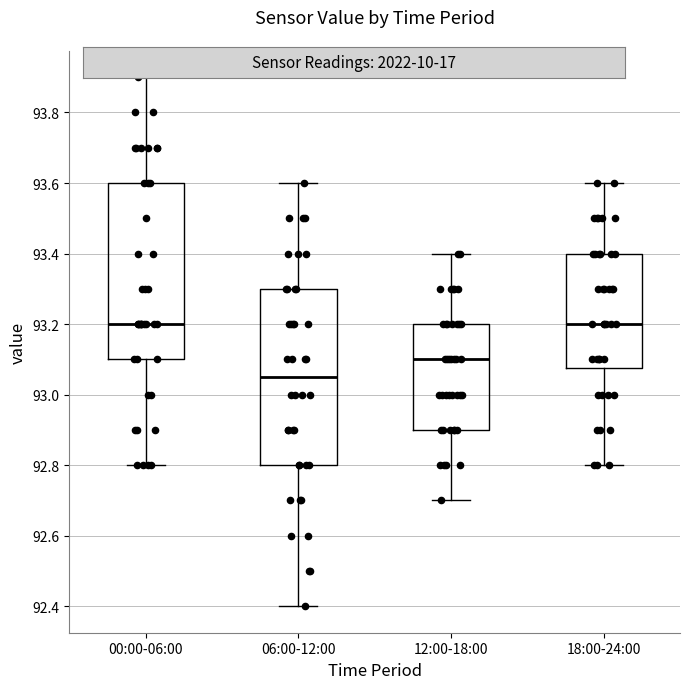

Reading left to right, read every box against the y-axis: the position of its median line, the range the box covers, and the ends of its whiskers. The values are not printed on the chart, so give them approximately, as read against the axis.

00:00-06:00: median 93.20, box 93.10 to 93.60, whiskers 92.80 to 93.90
06:00-12:00: median 93.06, box 92.80 to 93.30, whiskers 92.40 to 93.60
12:00-18:00: median 93.10, box 92.90 to 93.20, whiskers 92.70 to 93.40
18:00-24:00: median 93.20, box 93.08 to 93.40, whiskers 92.80 to 93.60